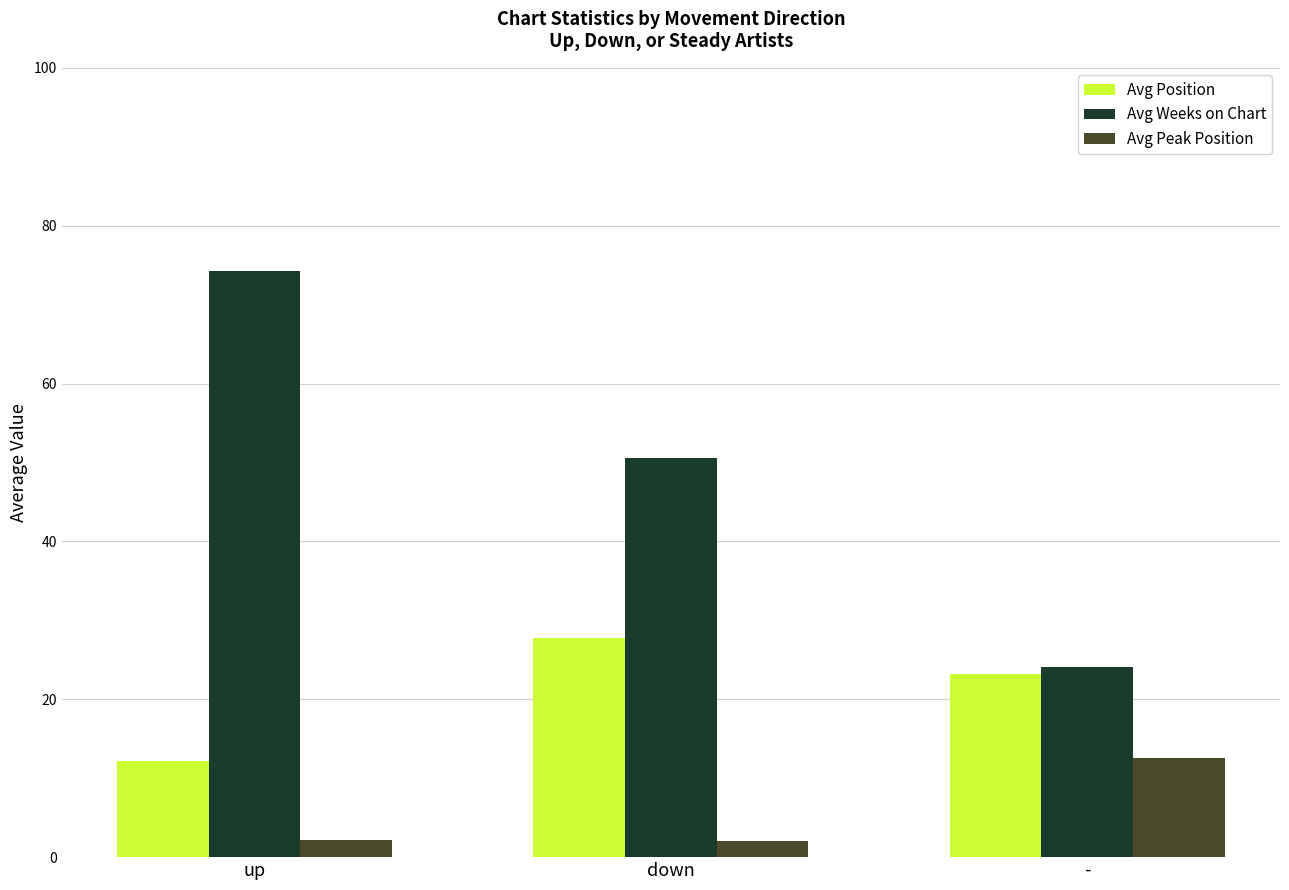

What is the maximum value for Avg Position?

27.8